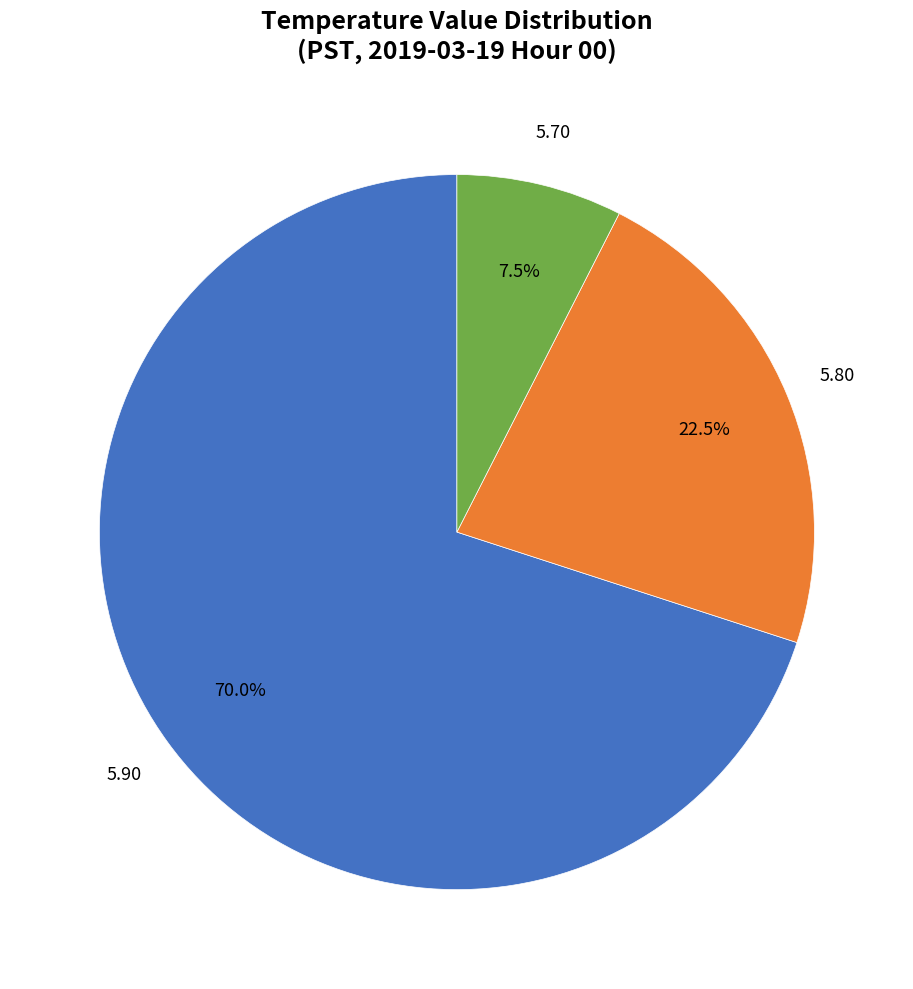

Rank the categories by value from highest to lowest.

5.90, 5.80, 5.70